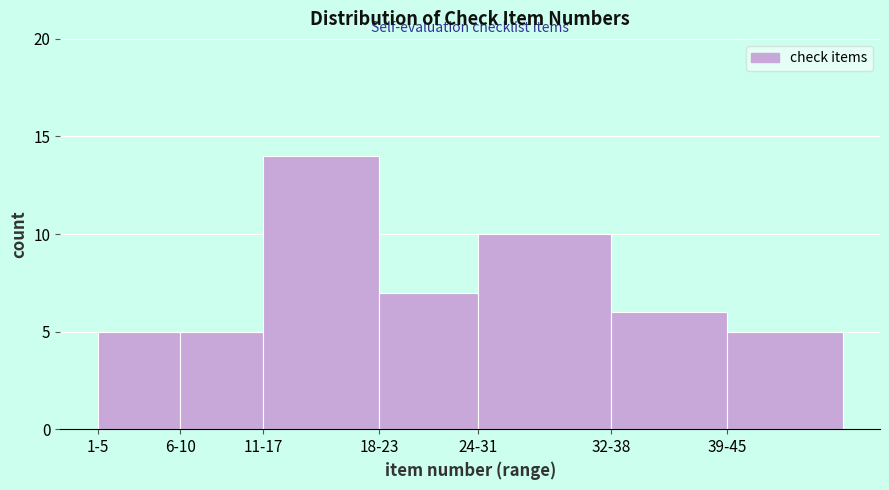

Reading left to right, transcribe all the data shown in this chart.

1-5=5	6-10=5	11-17=14	18-23=7	24-31=10	32-38=6	39-45=5